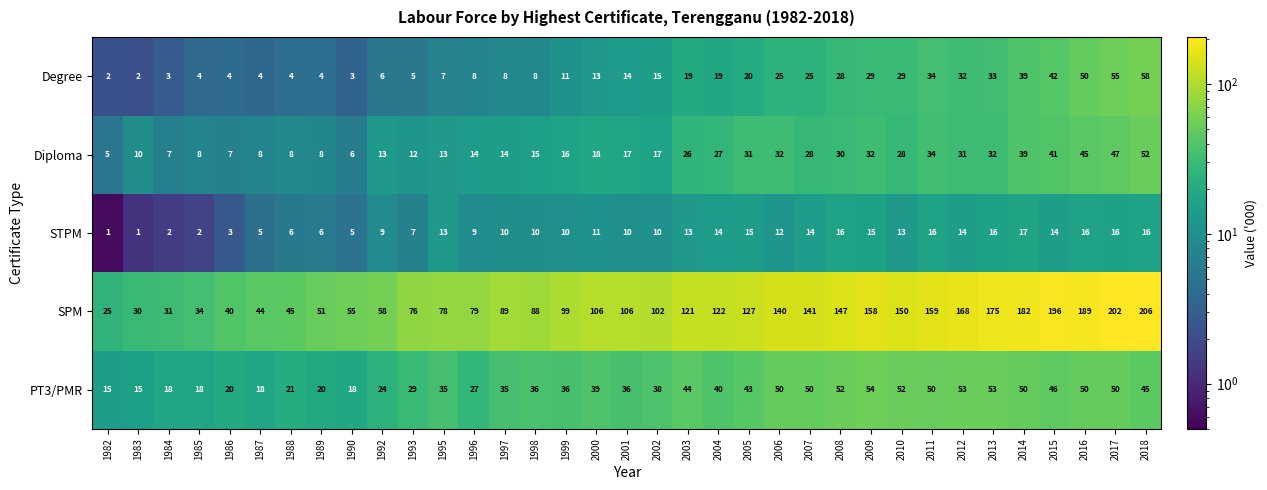

What is the highest value of the SPM series?

206